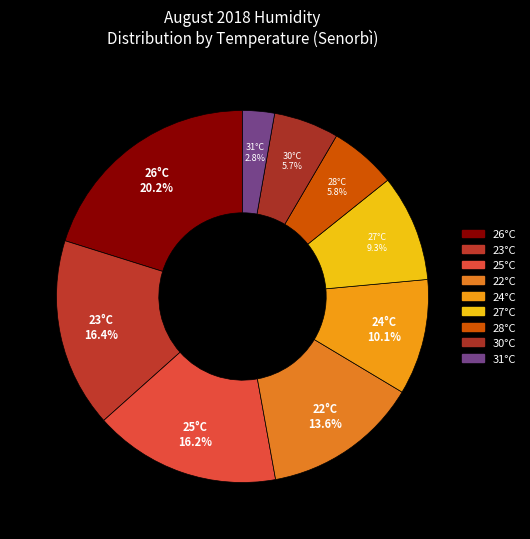

How many segments does this pie chart have?

9